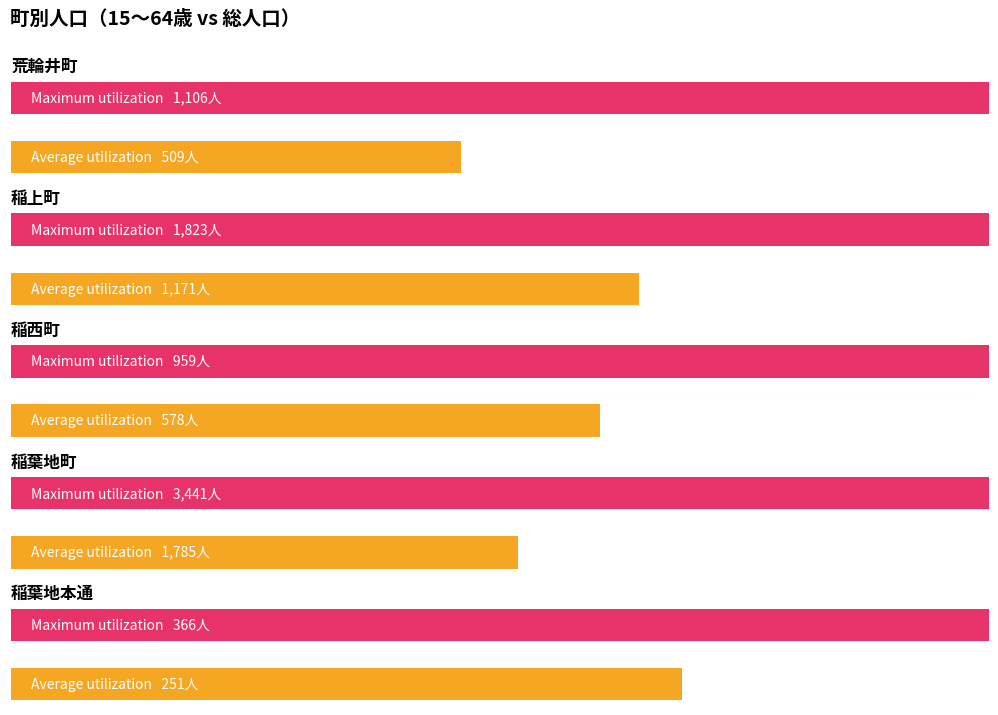

What is the lowest value of the 15～64歳 series?

251